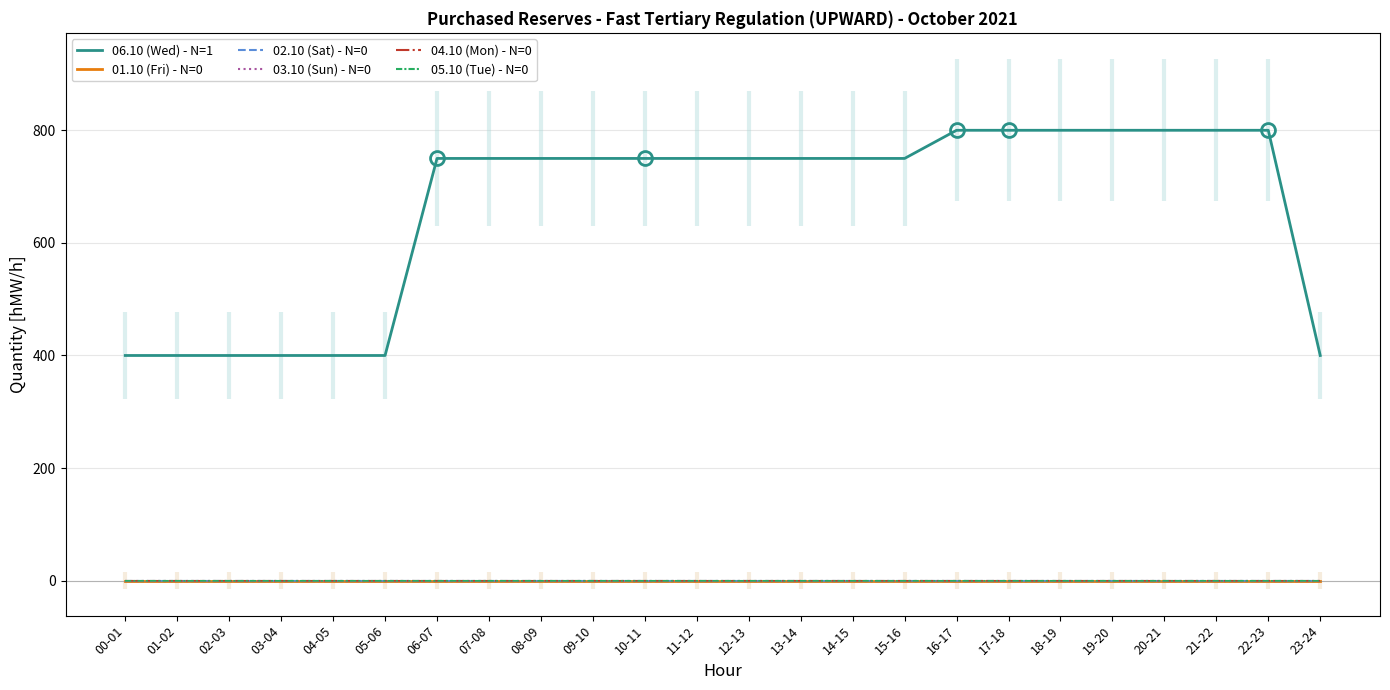

Between 12-13 and 14-15, which series saw the biggest shift?

06.10 (Wed) - N=1